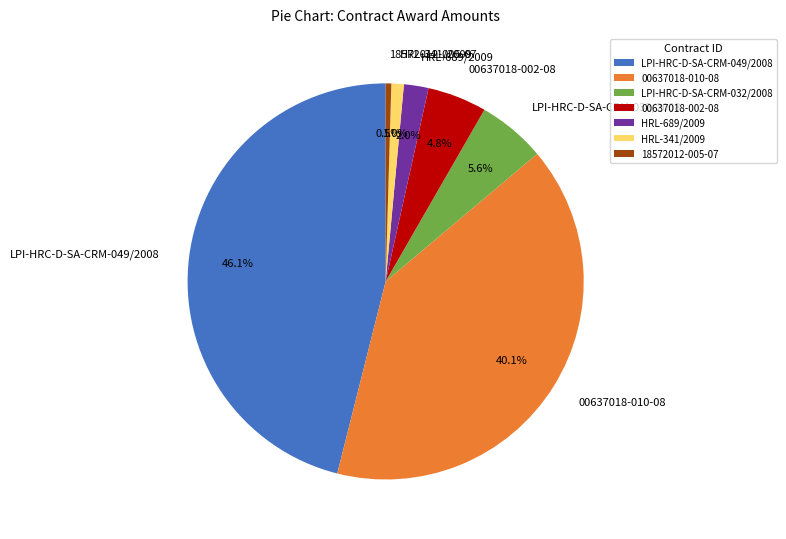

Count the number of slices in the pie.

7